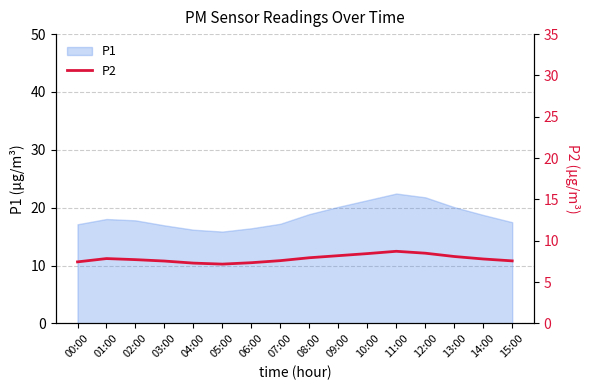

What is the label of the 13th point from the right?

03:00